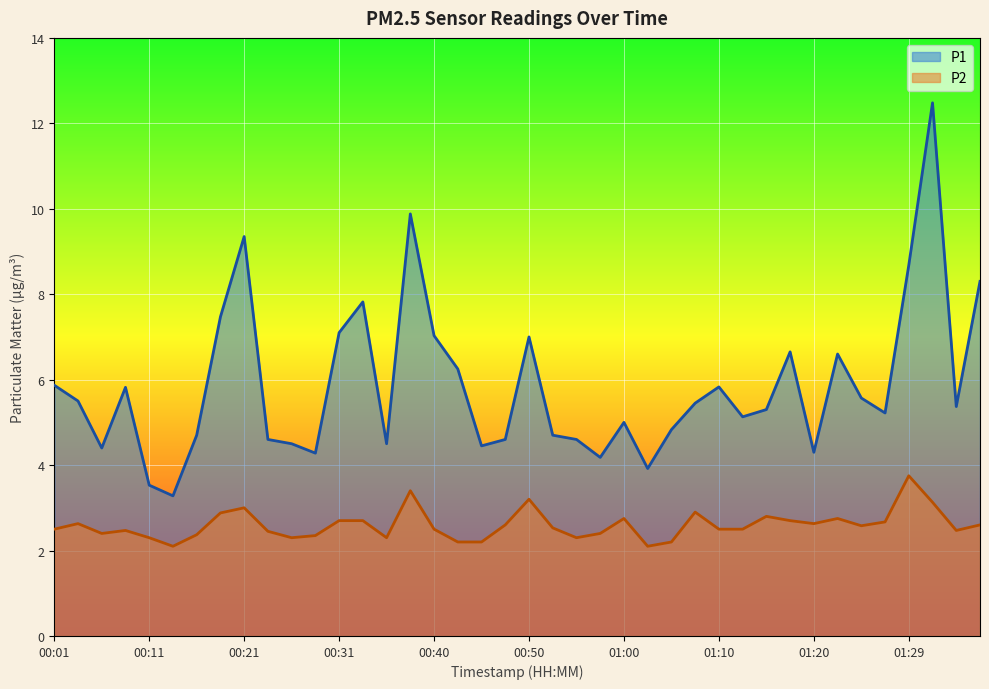

Reading right to left, extract all data points from this chart.

P1: 01:37=8.3	01:34=5.4	01:32=12.5	01:29=8.7	01:27=5.2	01:25=5.6	01:22=6.6	01:20=4.3	01:17=6.7	01:15=5.3	01:12=5.1	01:10=5.8	01:07=5.5	01:05=4.8	01:02=3.9	01:00=5.0	00:58=4.2	00:55=4.6	00:53=4.7	00:50=7.0	00:48=4.6	00:45=4.5	00:43=6.2	00:40=7.0	00:38=9.9	00:35=4.5	00:33=7.8	00:31=7.1	00:28=4.3	00:26=4.5	00:23=4.6	00:21=9.3	00:18=7.5	00:16=4.7	00:13=3.3	00:11=3.5	00:09=5.8	00:06=4.4	00:04=5.5	00:01=5.9
P2: 01:37=2.6	01:34=2.5	01:32=3.1	01:29=3.8	01:27=2.7	01:25=2.6	01:22=2.8	01:20=2.6	01:17=2.7	01:15=2.8	01:12=2.5	01:10=2.5	01:07=2.9	01:05=2.2	01:02=2.1	01:00=2.8	00:58=2.4	00:55=2.3	00:53=2.5	00:50=3.2	00:48=2.6	00:45=2.2	00:43=2.2	00:40=2.5	00:38=3.4	00:35=2.3	00:33=2.7	00:31=2.7	00:28=2.4	00:26=2.3	00:23=2.5	00:21=3.0	00:18=2.9	00:16=2.4	00:13=2.1	00:11=2.3	00:09=2.5	00:06=2.4	00:04=2.6	00:01=2.5